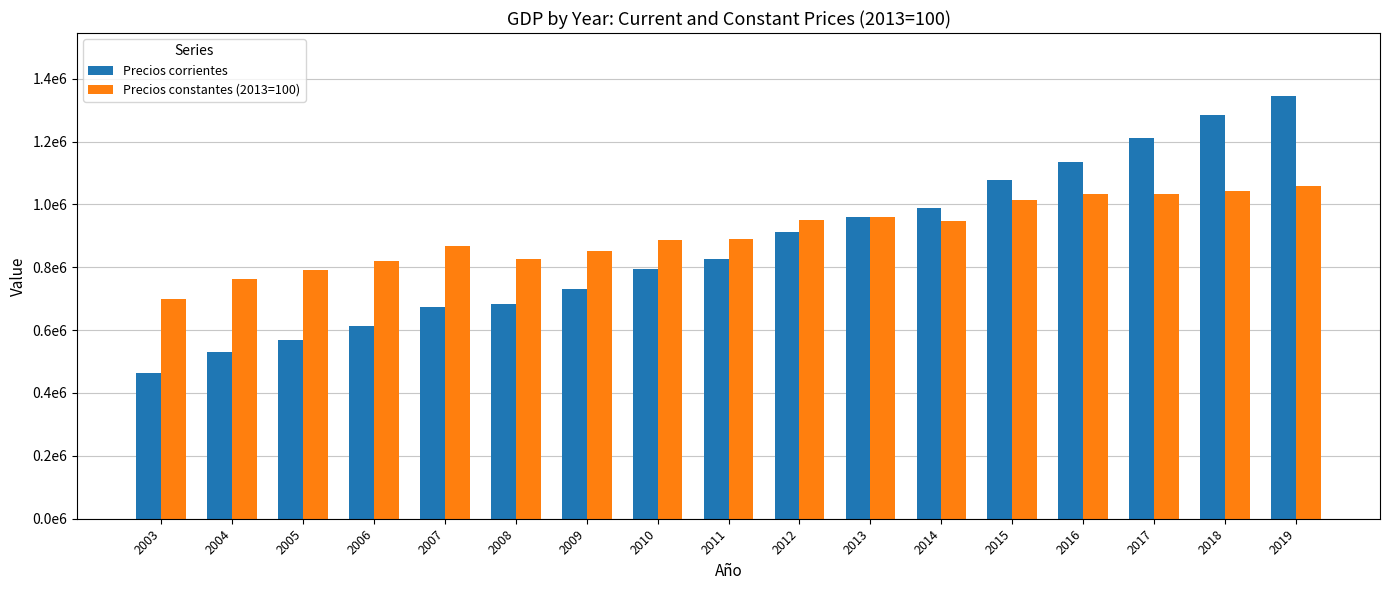

What are all the series names shown in the legend?

Precios corrientes, Precios constantes (2013=100)